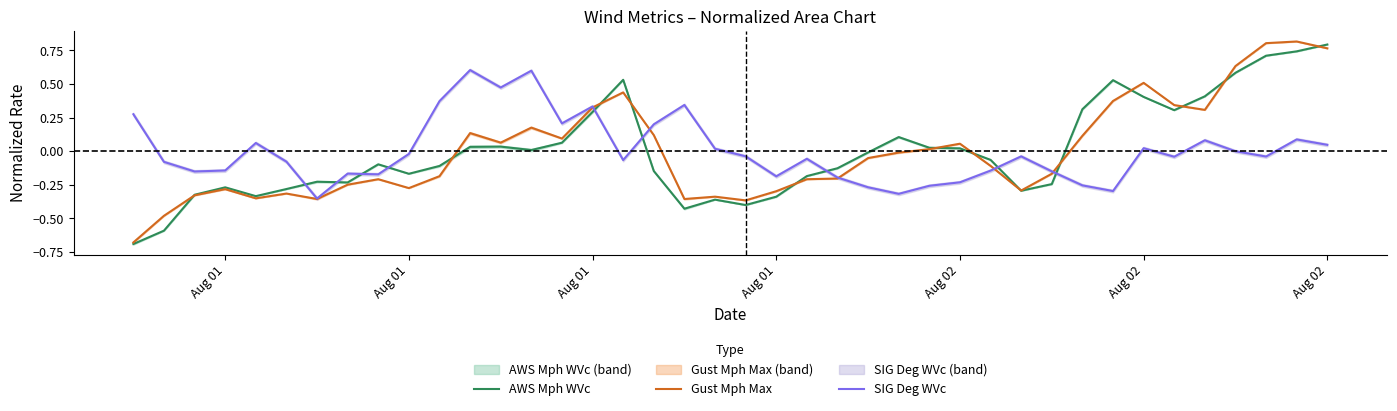

How many values in the AWS Mph WVc series exceed 0?

18